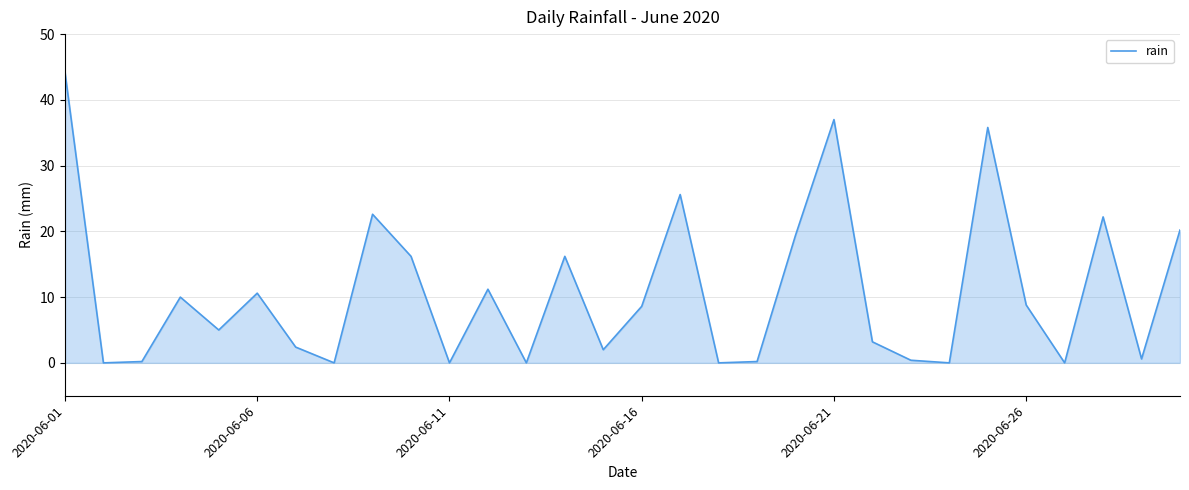

What is the greatest value displayed?

44.2